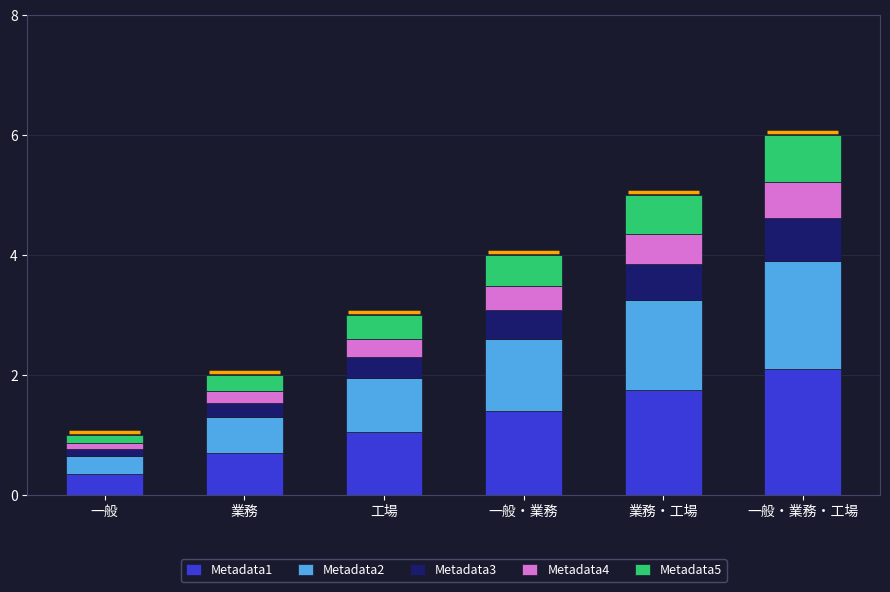

What are all the series names shown in the legend?

Metadata1, Metadata2, Metadata3, Metadata4, Metadata5